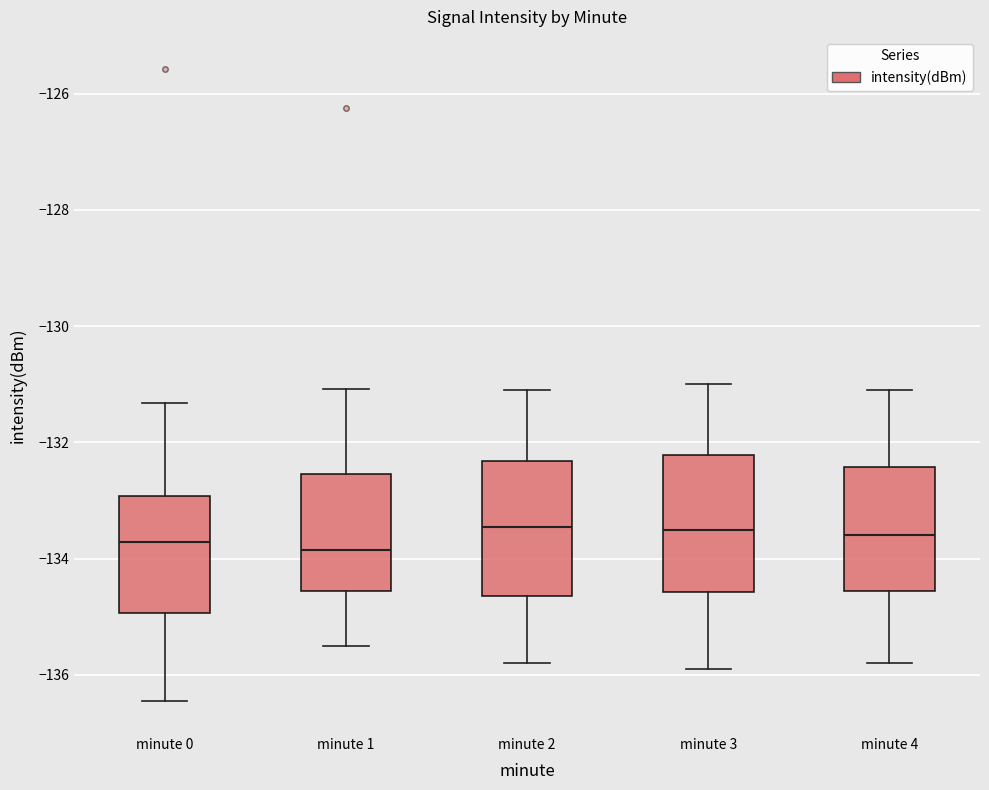

Reading left to right, read every box against the y-axis: the position of its median line, the range the box covers, and the ends of its whiskers. The values are not printed on the chart, so give them approximately, as read against the axis.

minute 0: median -133.8, box -135.0 to -133.0, whiskers -136.4 to -131.4
minute 1: median -133.8, box -134.6 to -132.6, whiskers -135.4 to -131.0
minute 2: median -133.4, box -134.6 to -132.4, whiskers -135.8 to -131.0
minute 3: median -133.4, box -134.6 to -132.2, whiskers -135.8 to -131.0
minute 4: median -133.6, box -134.6 to -132.4, whiskers -135.8 to -131.0